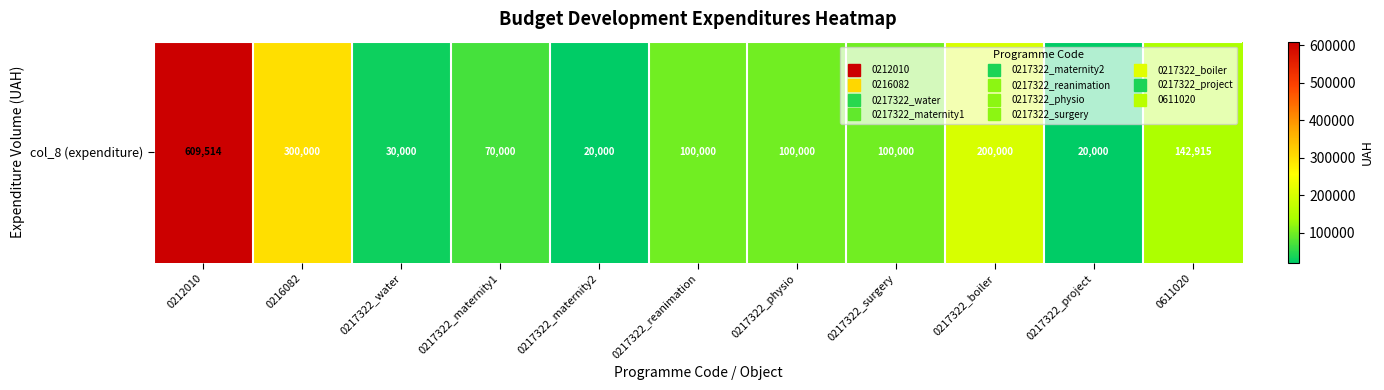

Is it true that the value at 0217322_maternity1 is 70000.0?

True